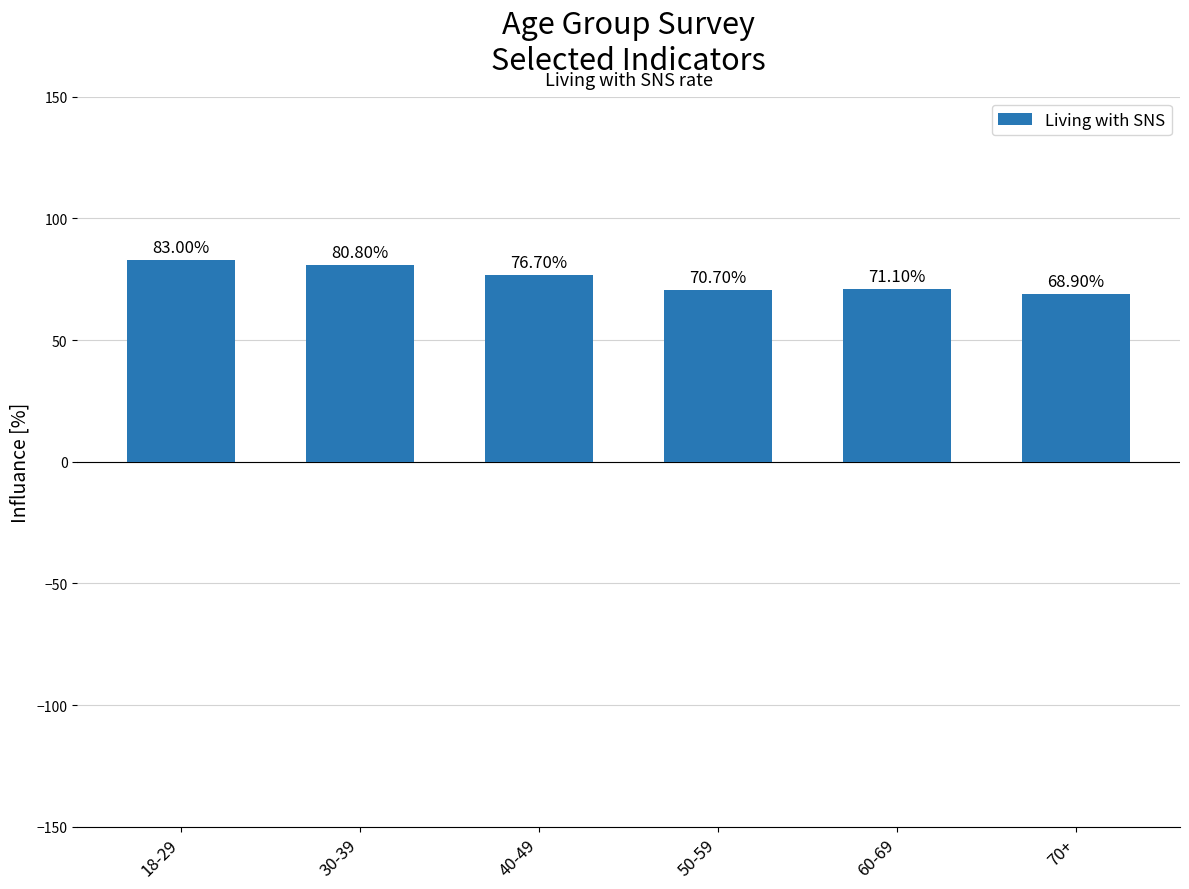

Rank the categories by value from lowest to highest.

70+, 50-59, 60-69, 40-49, 30-39, 18-29